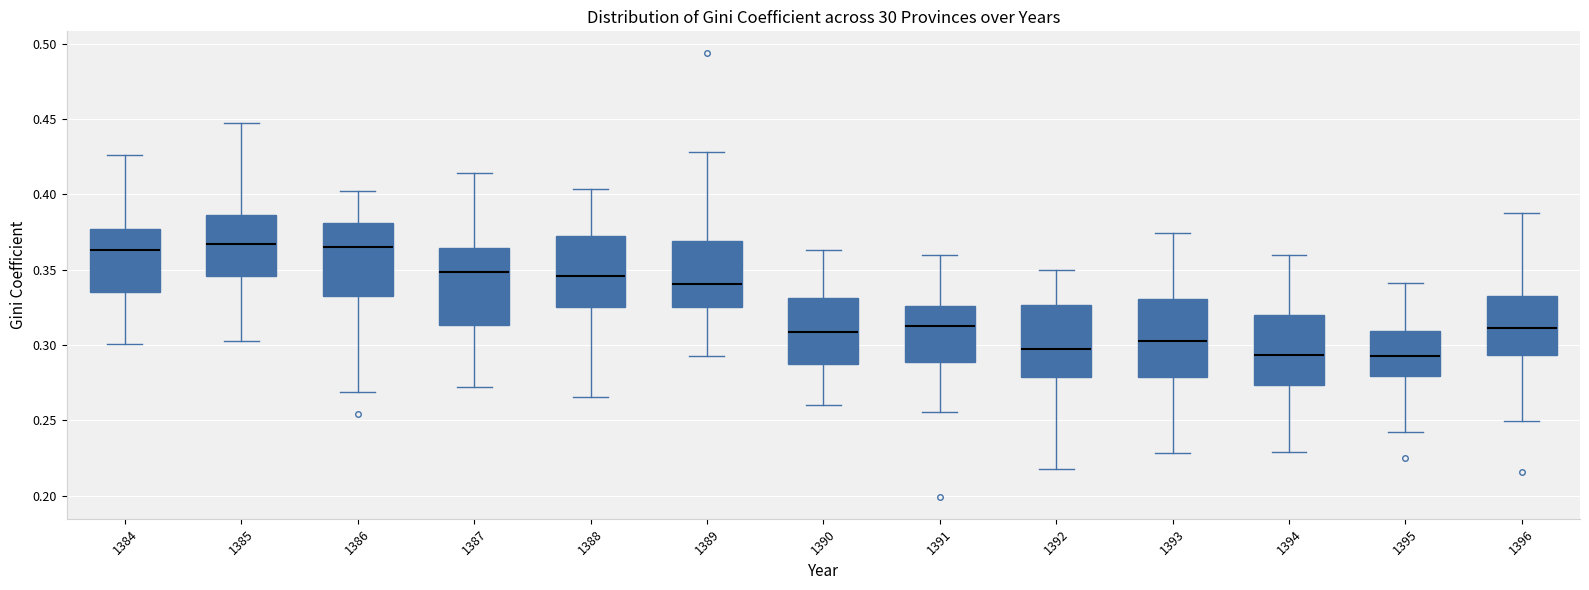

Where does the upper whisker of the box at x = 1394 end on the y-axis? The values are not printed on the chart, so give them approximately, as read against the axis.

0.360